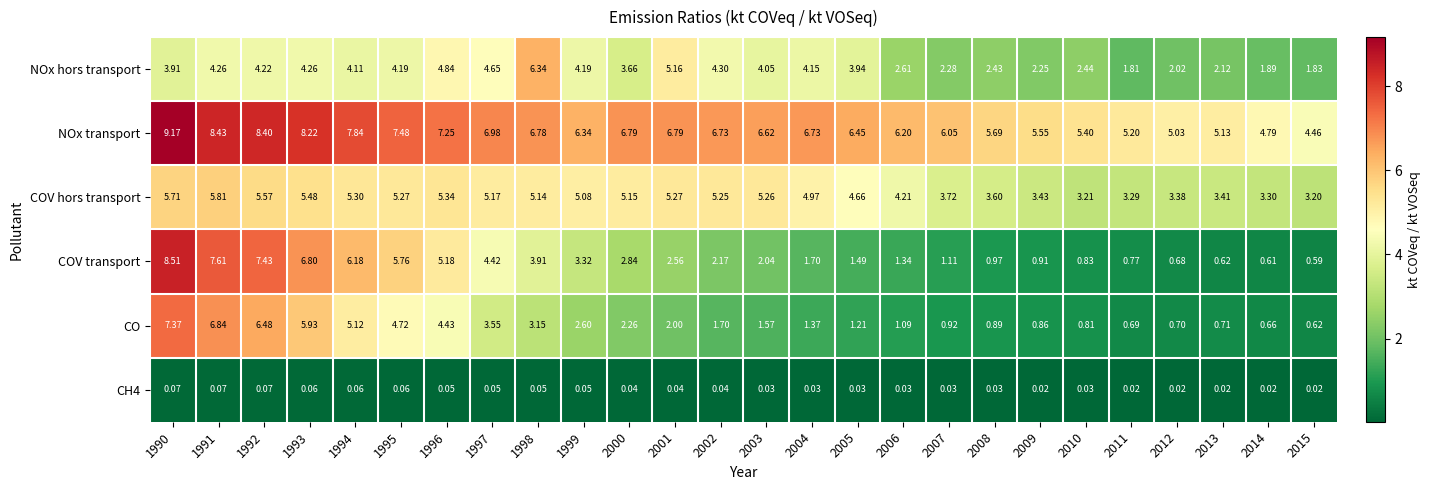

Which series has the largest range (max minus min)?

COV transport